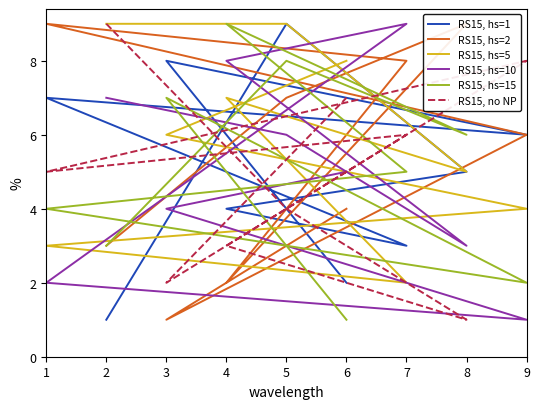

Which series has the widest spread of values?

RS15, hs=1